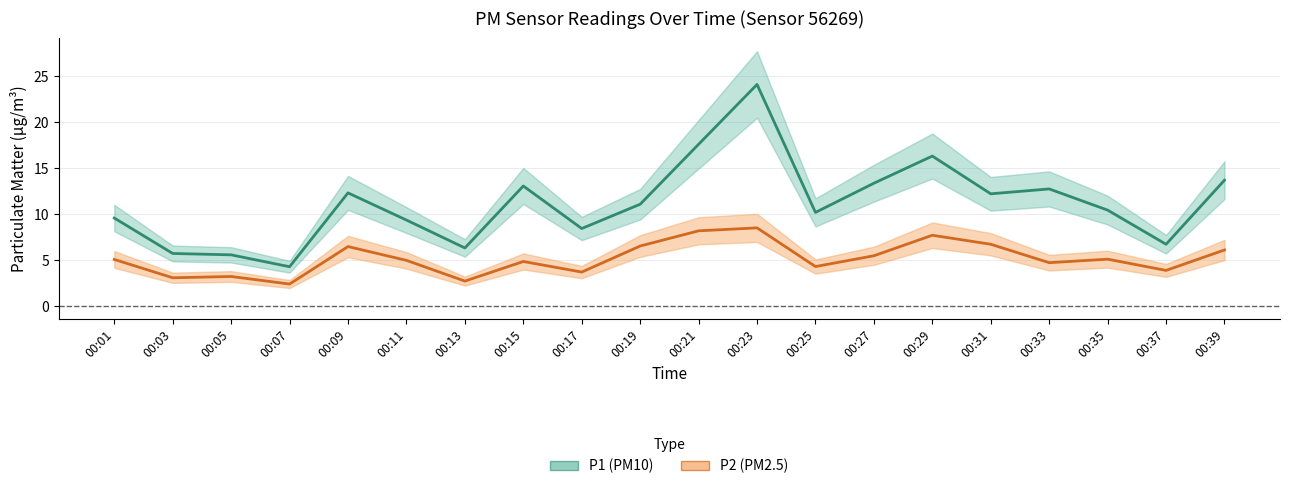

Where is the first local minimum for P1?

00:07